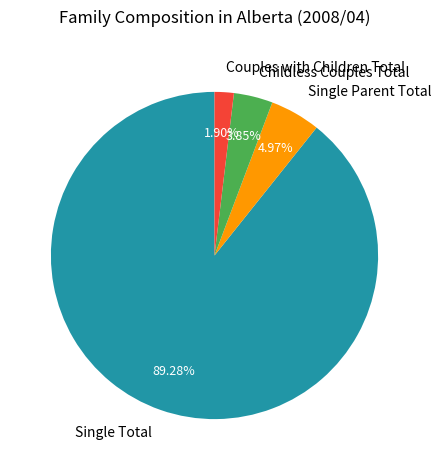

What percentage is the Single Total slice, to the nearest percent?

89%